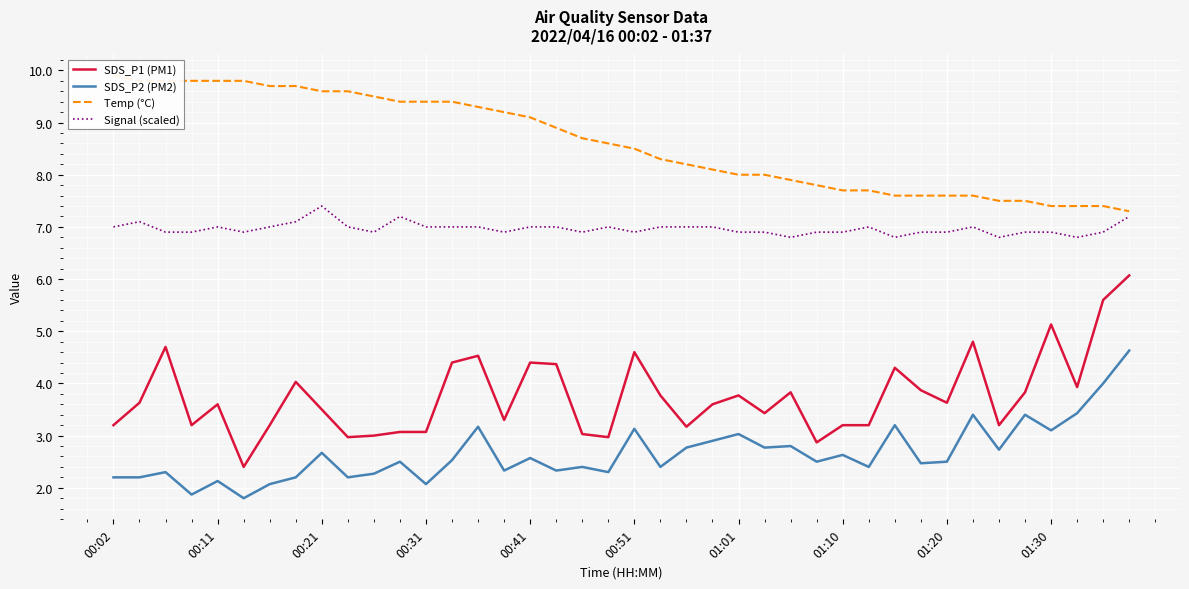

List the series in order of their peak value, lowest first.

SDS_P2 (PM2), SDS_P1 (PM1), Signal (scaled), Temp (°C)